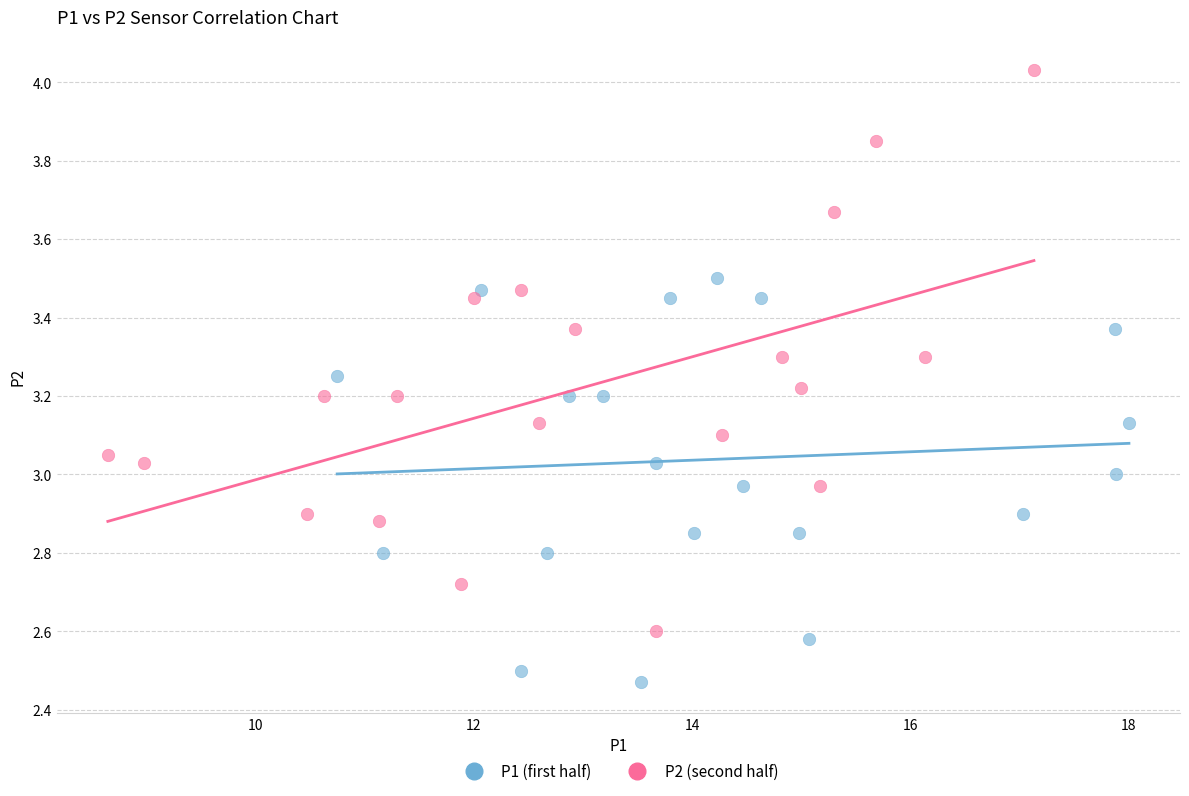

Which series has the widest spread of Y values?

P2 (second half)